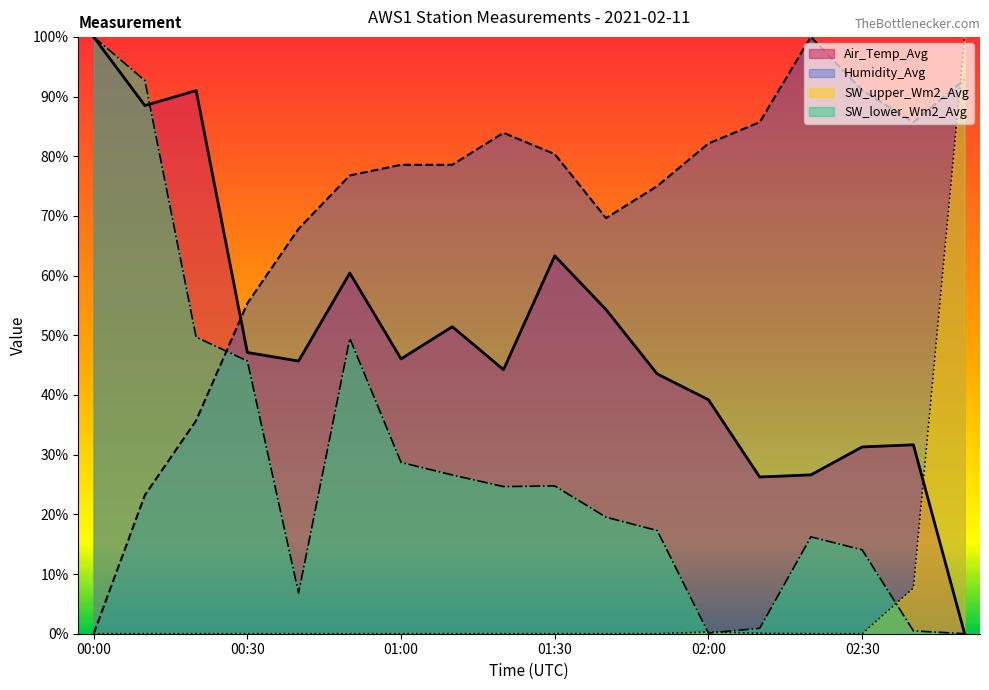

Rank the categories by SW_upper_Wm2_Avg value from lowest to highest.

00:00, 00:10, 00:20, 00:30, 00:40, 00:50, 01:00, 01:10, 01:20, 01:30, 01:40, 01:50, 02:20, 02:30, 02:10, 02:00, 02:40, 02:50